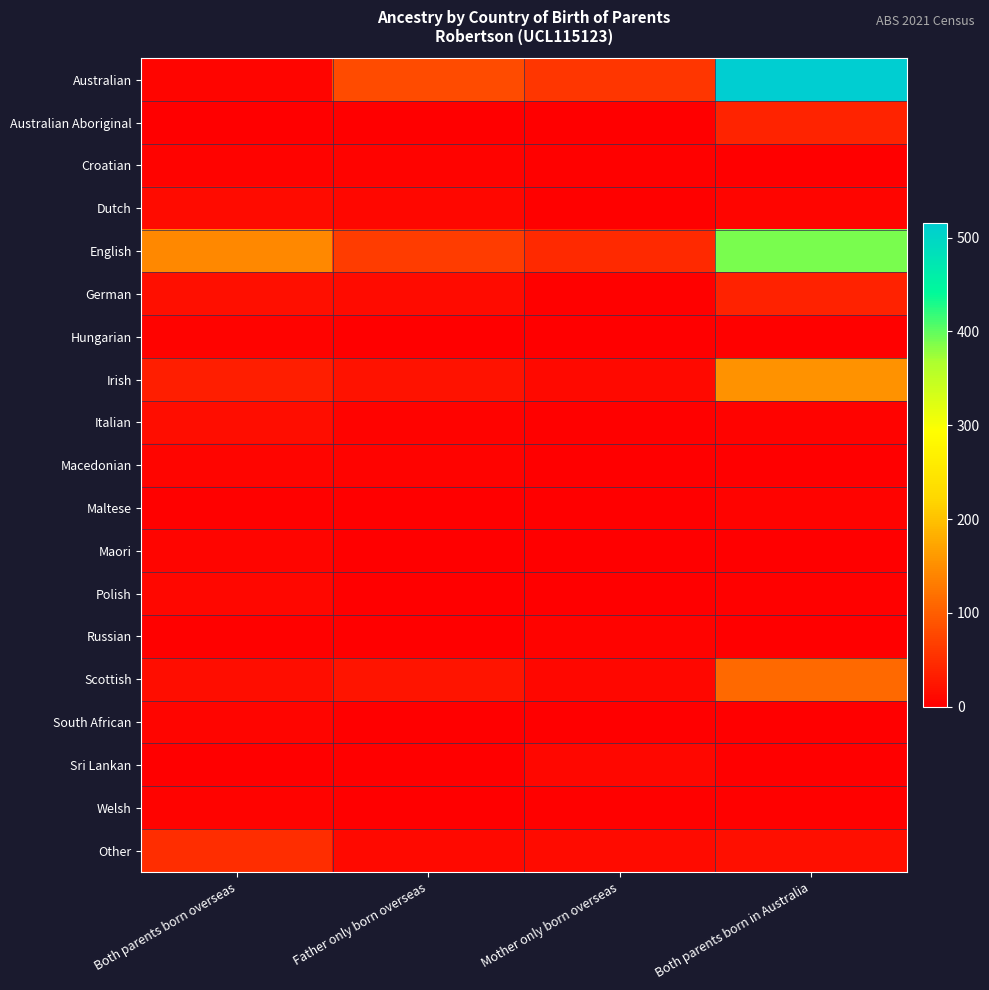

List the series in order of their peak value, highest first.

Australian, English, Irish, Scottish, Other, Australian Aboriginal, German, Italian, Dutch, Polish, Sri Lankan, Macedonian, South African, Maori, Maltese, Croatian, Hungarian, Russian, Welsh